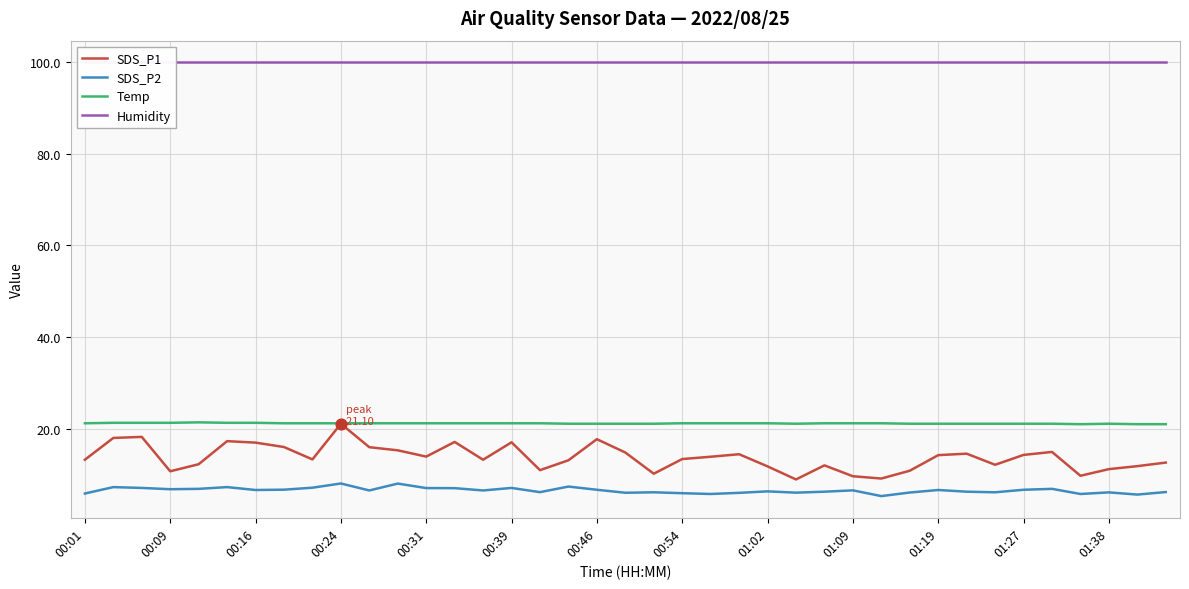

Which series contains the highest Y value?

Humidity